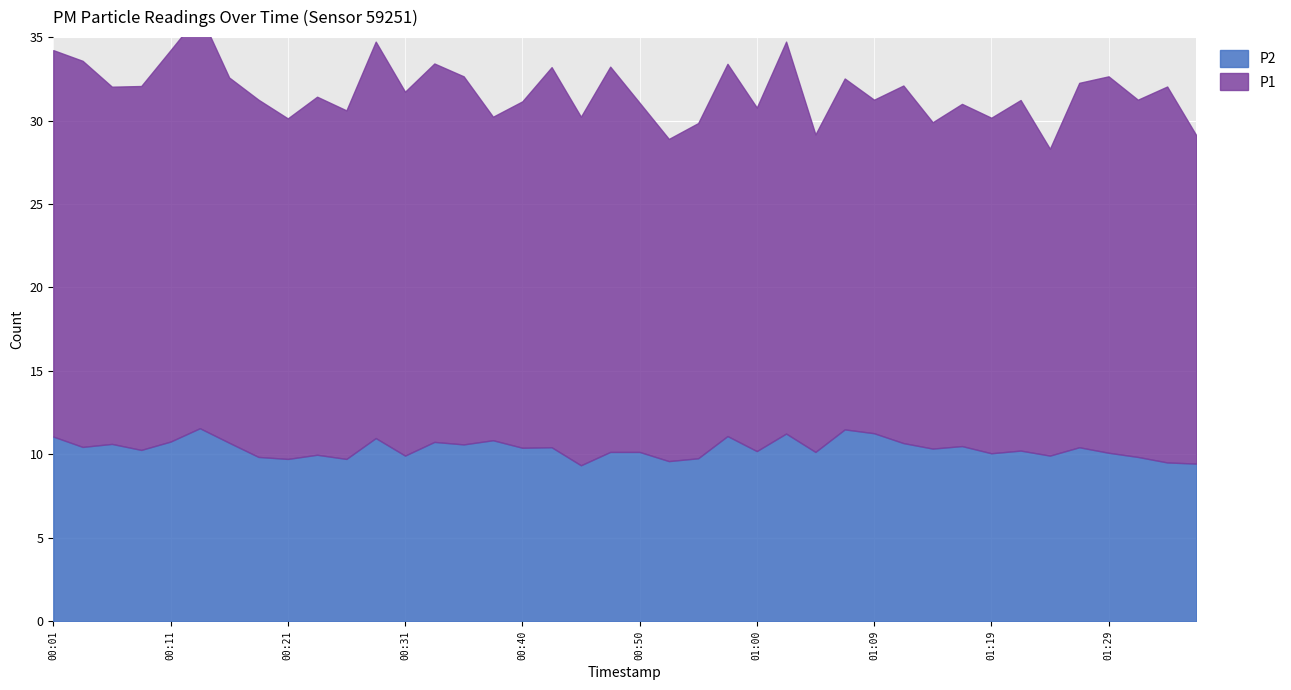

What is the difference between the highest and lowest values at 00:55?

10.3